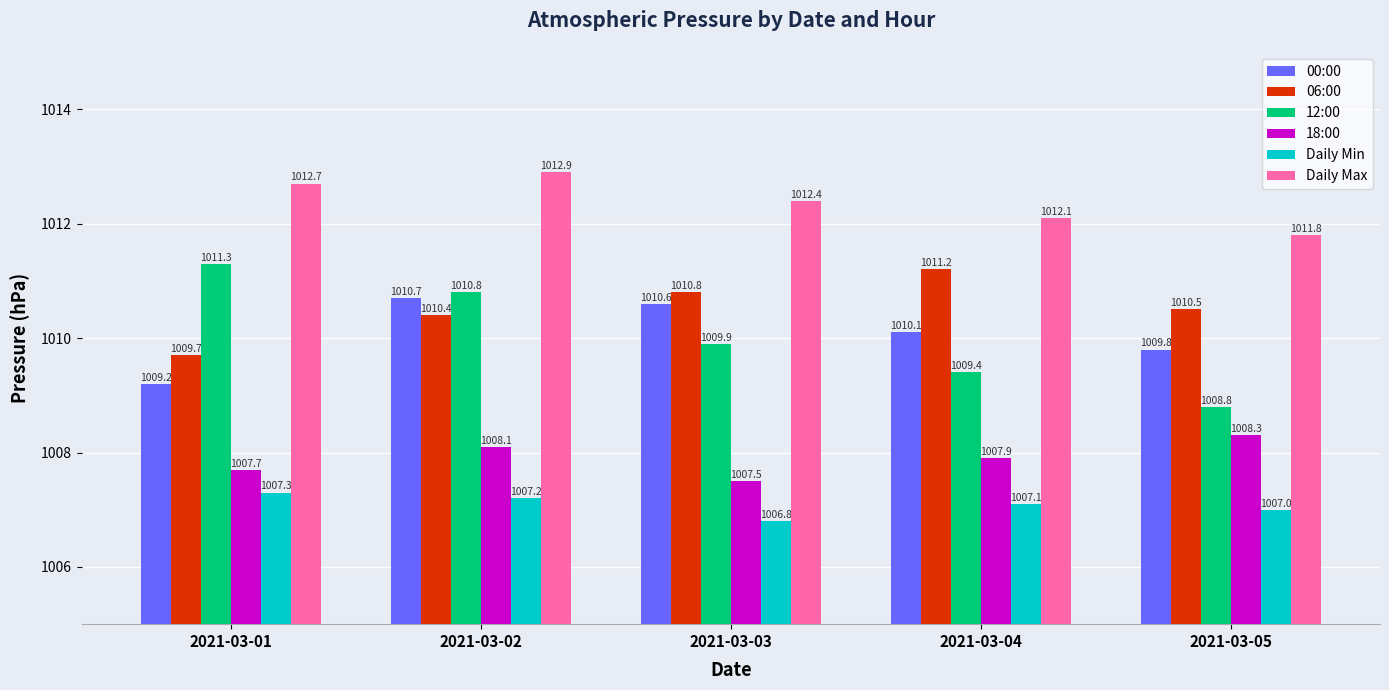

Is it true that Daily Min equals 1007.0 at 2021-03-05?

True